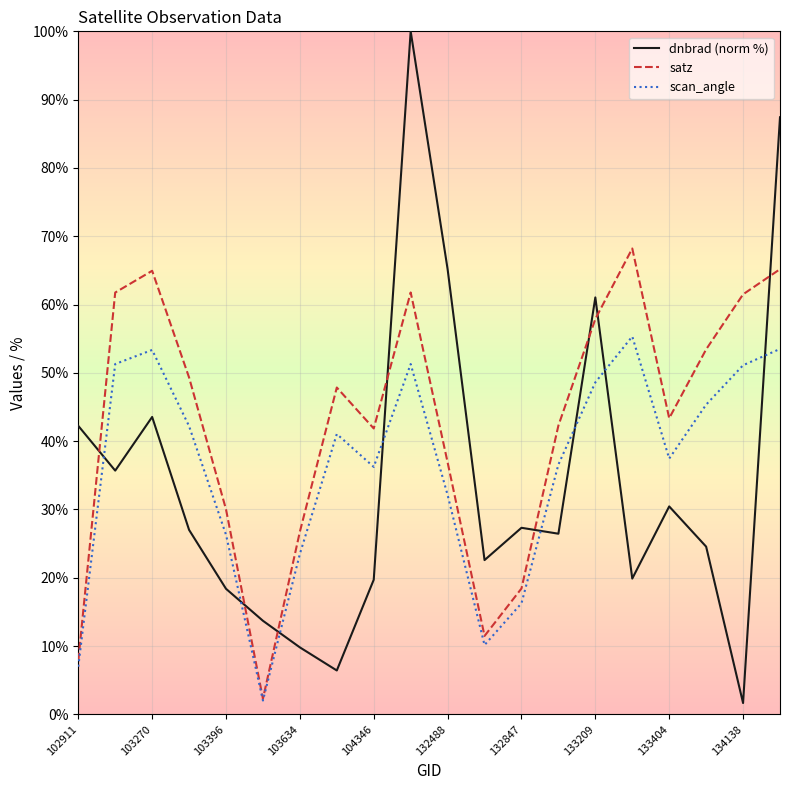

How many times do dnbrad (norm %) and scan_angle cross each other?

8